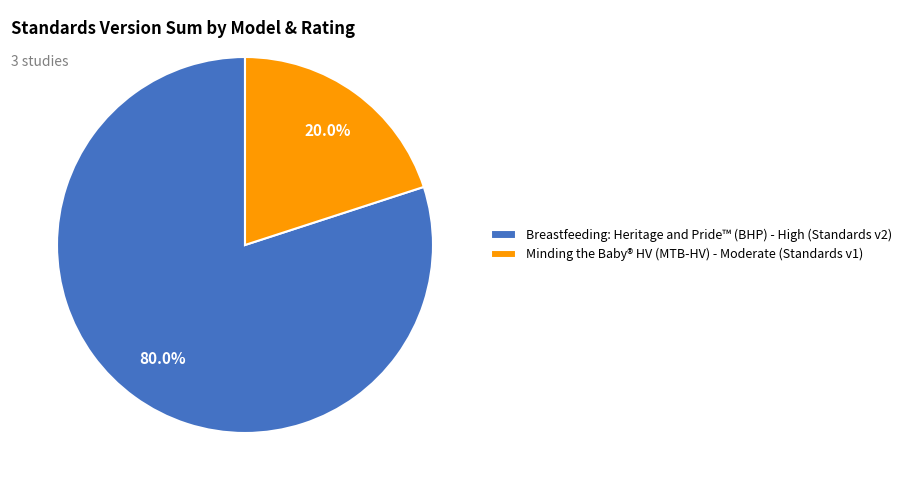

Combined, do Breastfeeding: Heritage and Pride™ (BHP) - High (Standards v2) and Minding the Baby® HV (MTB-HV) - Moderate (Standards v1) account for over 50%?

Yes